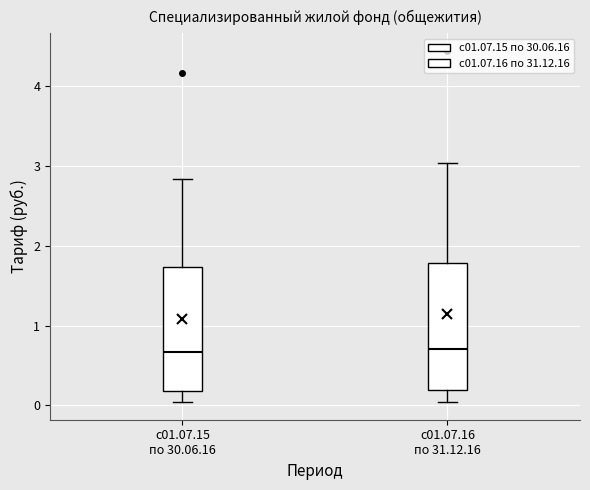

Reading left to right, transcribe this box plot: for each box, give where its median line is, the range the box spans, and where its two whiskers end, as read against the y-axis. The values are not printed on the chart, so give them approximately, as read against the axis.

с01.07.15 по 30.06.16: median 0.7, box 0.2 to 1.7, whiskers 0.0 to 2.8
с01.07.16 по 31.12.16: median 0.7, box 0.2 to 1.8, whiskers 0.0 to 3.0